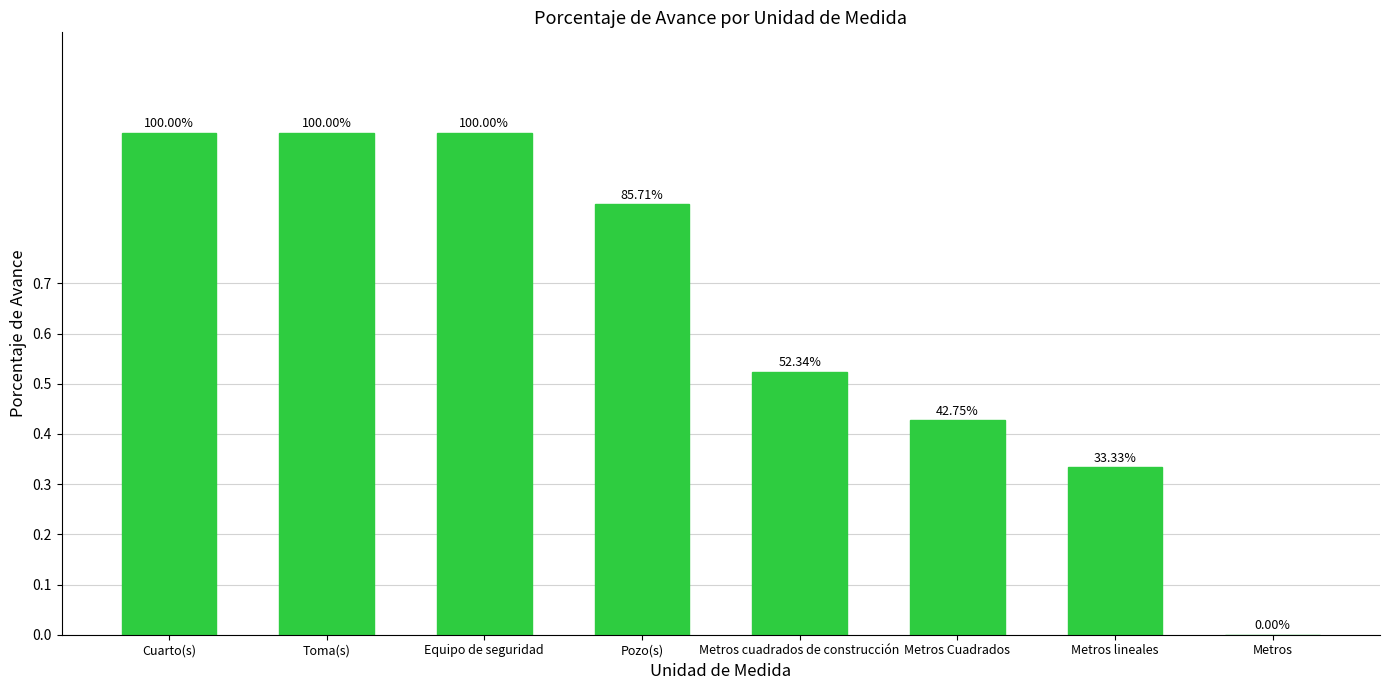

Count the number of data series in this chart.

1